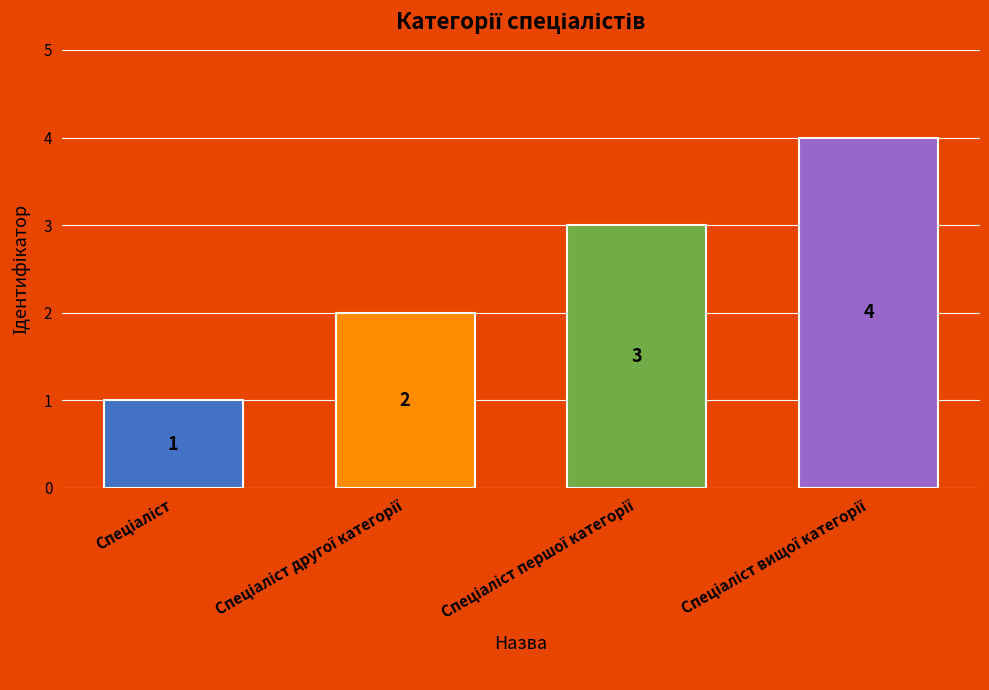

What is the greatest value displayed?

4